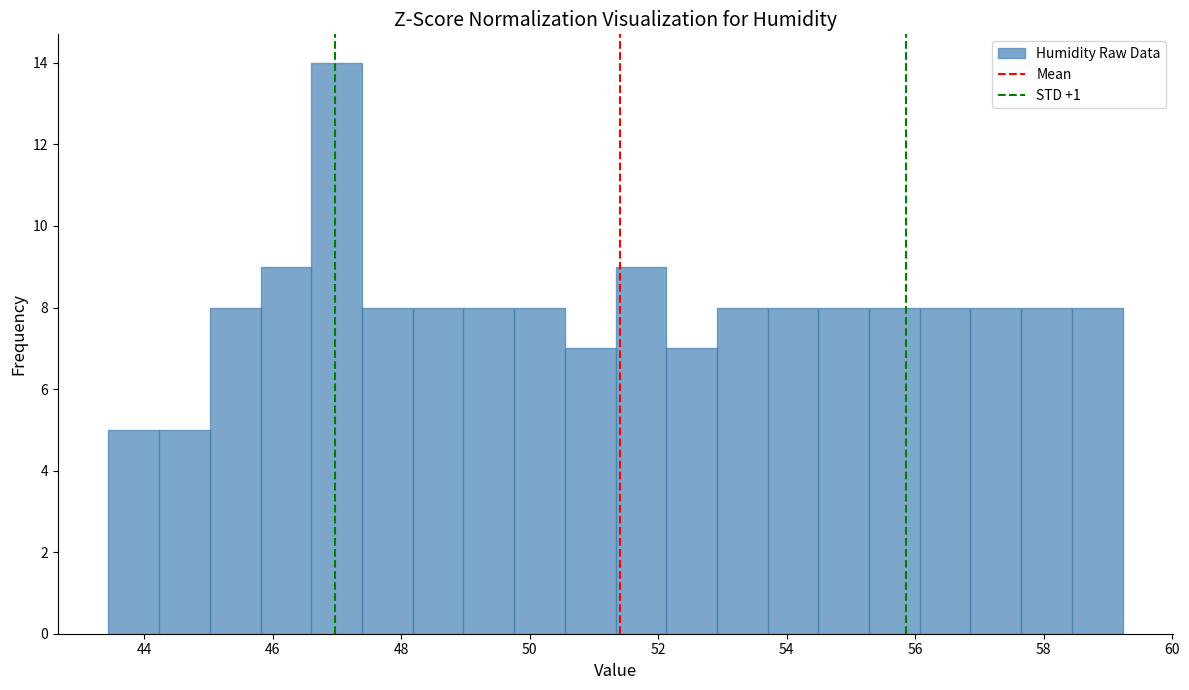

Around what value on the x-axis is the tallest bar? Give the approximate position of its centre, as read against the axis.

47.0